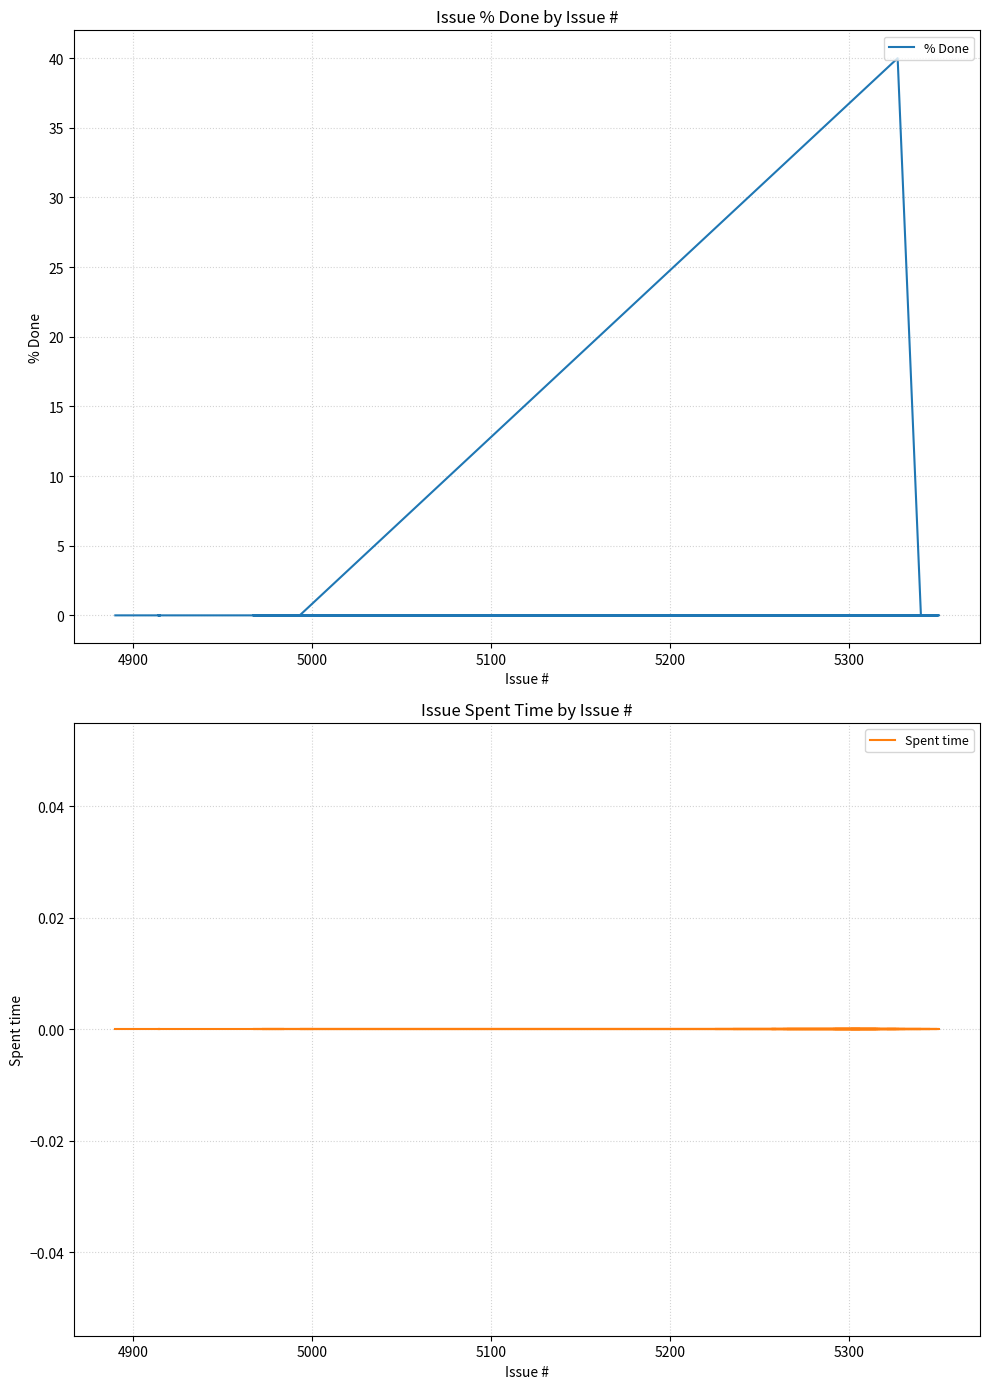

What are all the series names shown in the legend?

% Done, Spent time